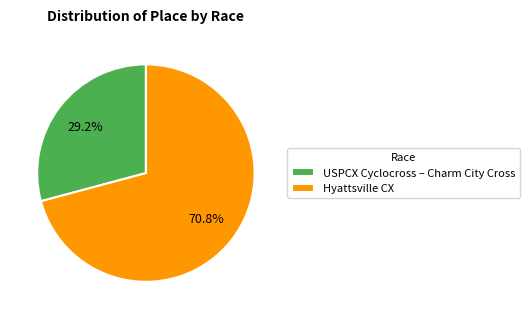

To the nearest percent, what is the average slice percentage?

50%